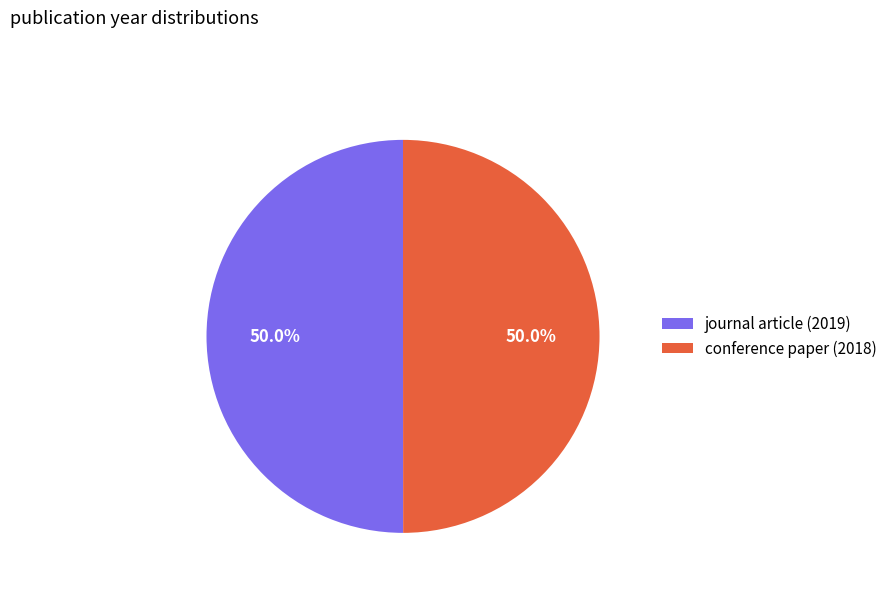

How many slices are in this pie chart?

2